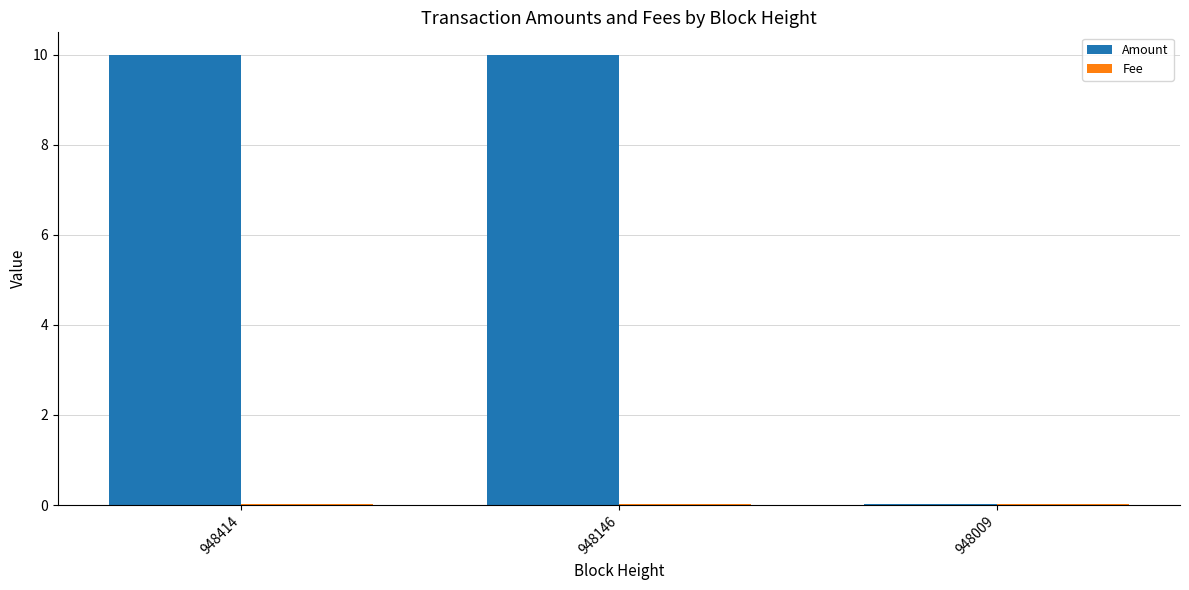

Which series has the largest range (max minus min)?

Amount